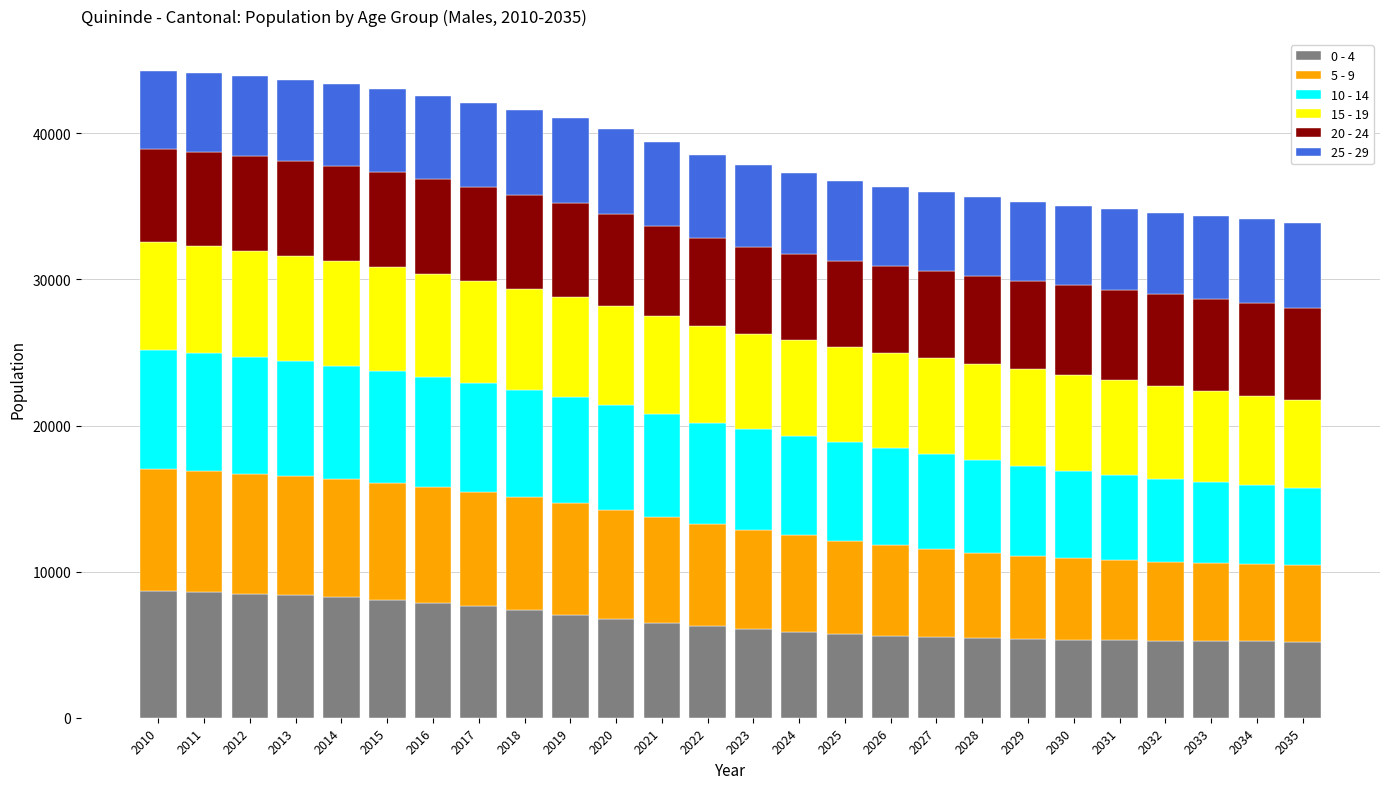

What is the sum of all 0 - 4 values?

171209